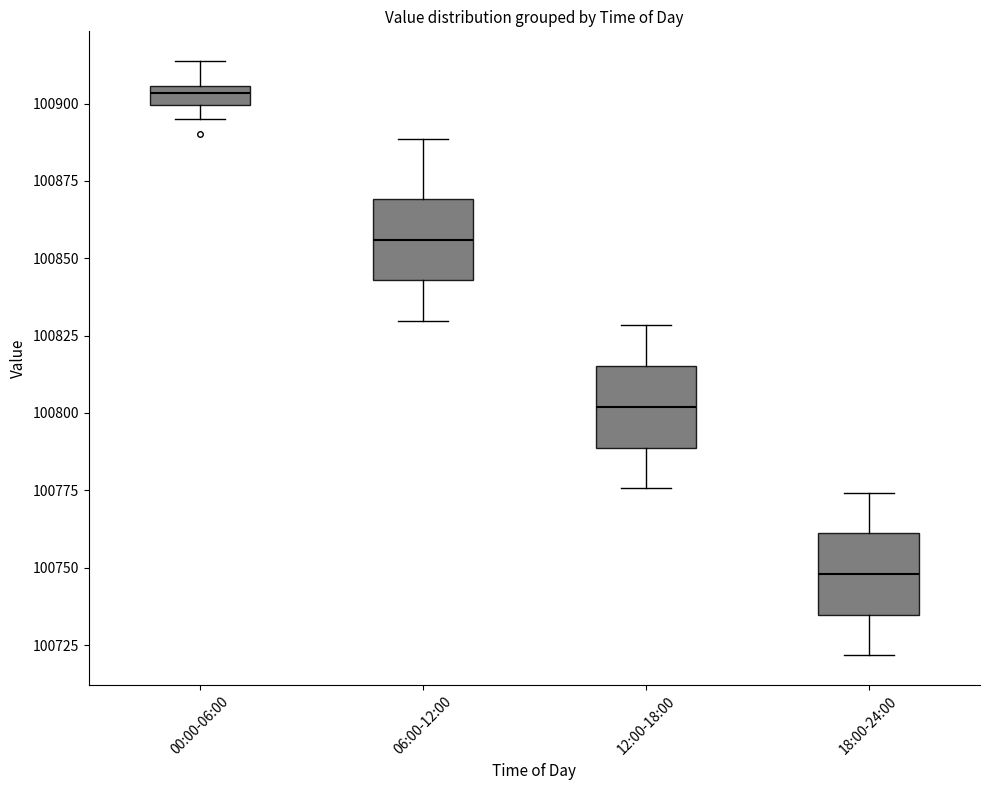

Which box has the highest median line?

00:00-06:00